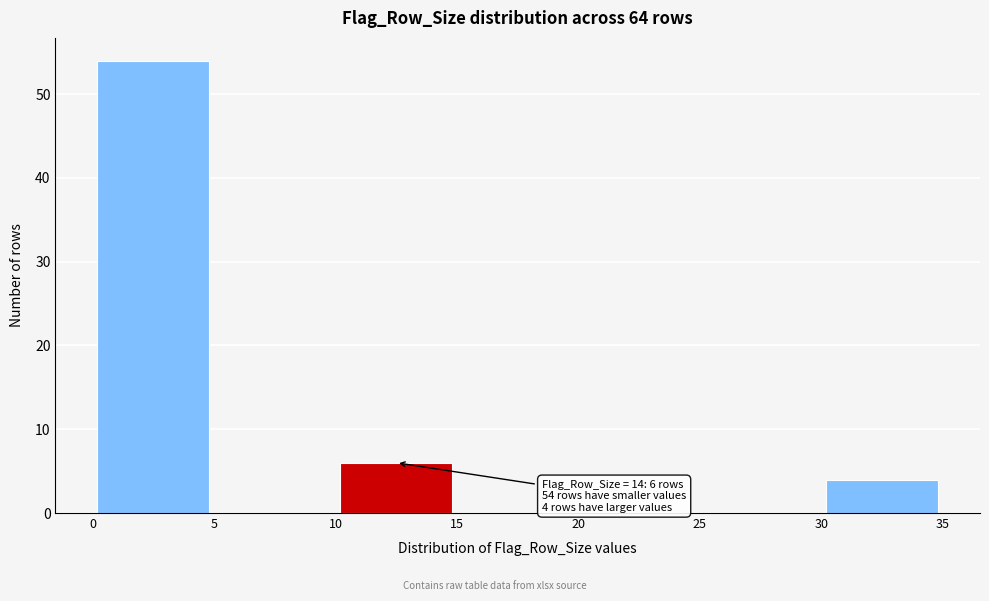

Over which range of the x-axis is the bar tallest?

0 to 5